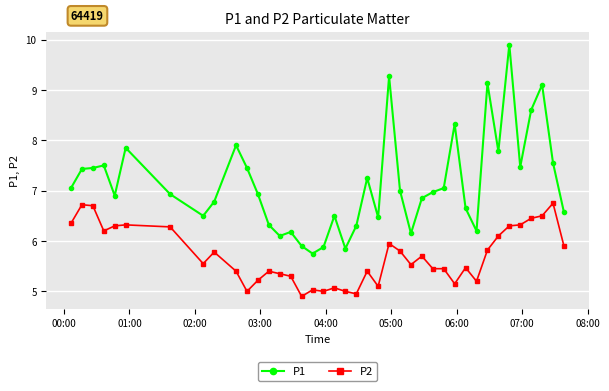

True or false: P1 has more than 0 points higher than both neighbors.

True